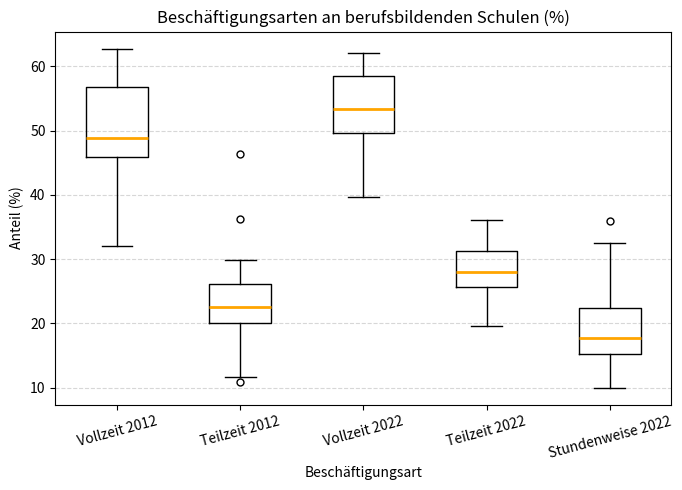

Where does the median line of the box for Stundenweise 2022 sit on the y-axis? The values are not printed on the chart, so give them approximately, as read against the axis.

18